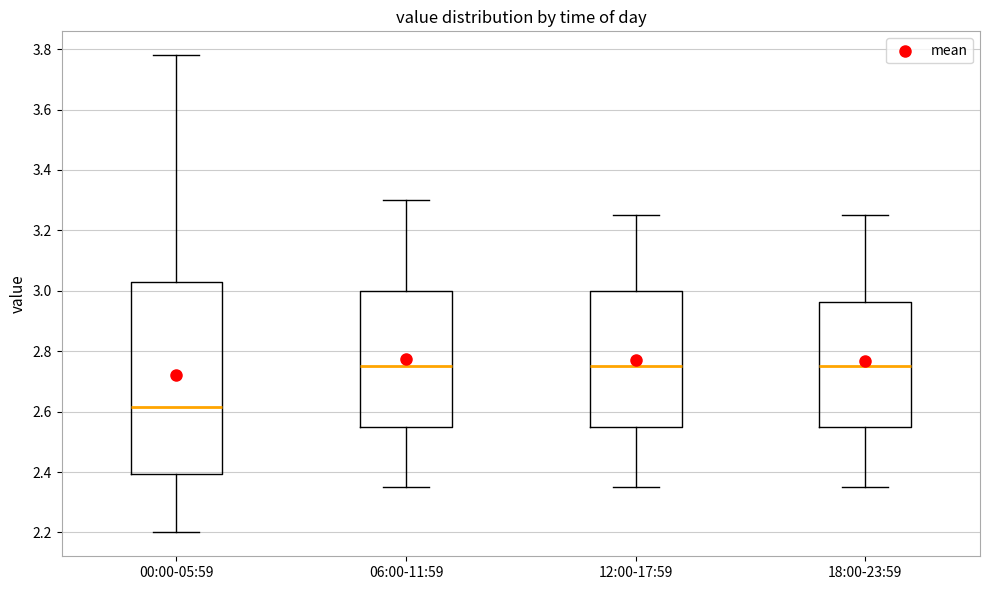

Reading left to right, transcribe this box plot: for each box, give where its median line is, the range the box spans, and where its two whiskers end, as read against the y-axis. The values are not printed on the chart, so give them approximately, as read against the axis.

00:00-05:59: median 2.62, box 2.40 to 3.04, whiskers 2.20 to 3.78
06:00-11:59: median 2.76, box 2.56 to 3.00, whiskers 2.36 to 3.30
12:00-17:59: median 2.76, box 2.56 to 3.00, whiskers 2.36 to 3.26
18:00-23:59: median 2.76, box 2.56 to 2.96, whiskers 2.36 to 3.26